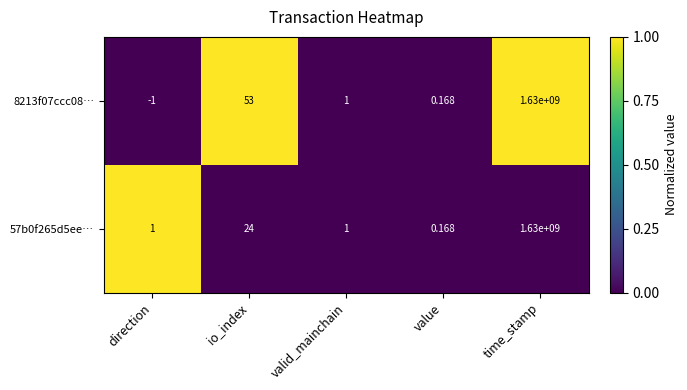

Which series changed the most between io_index and time_stamp?

57b0f265d5ee…